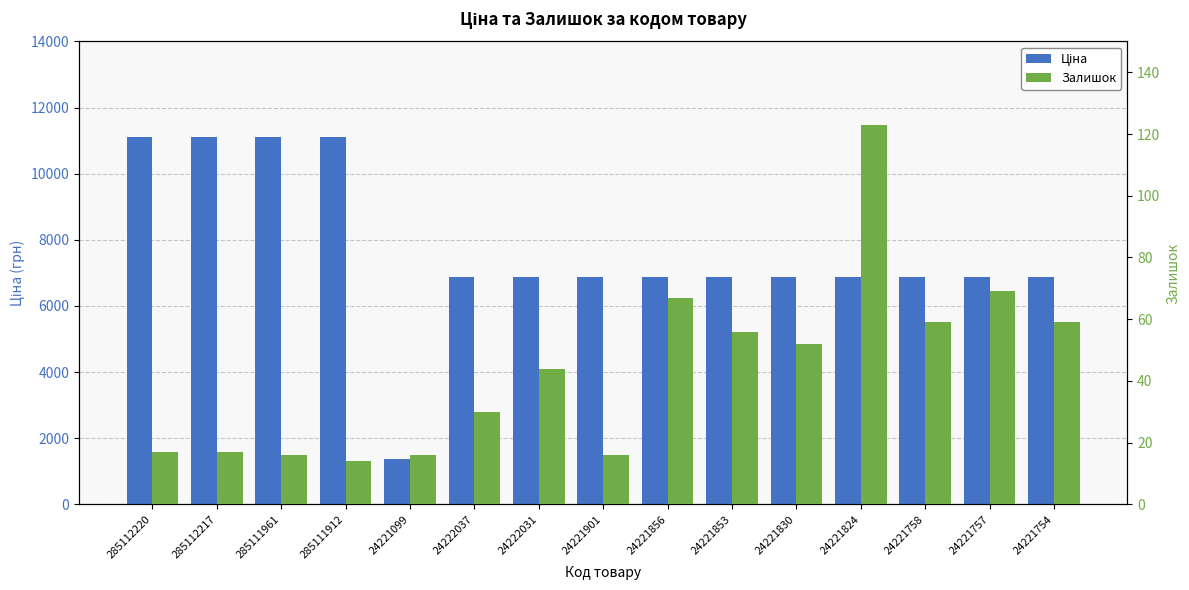

How many bars are there in total?

30